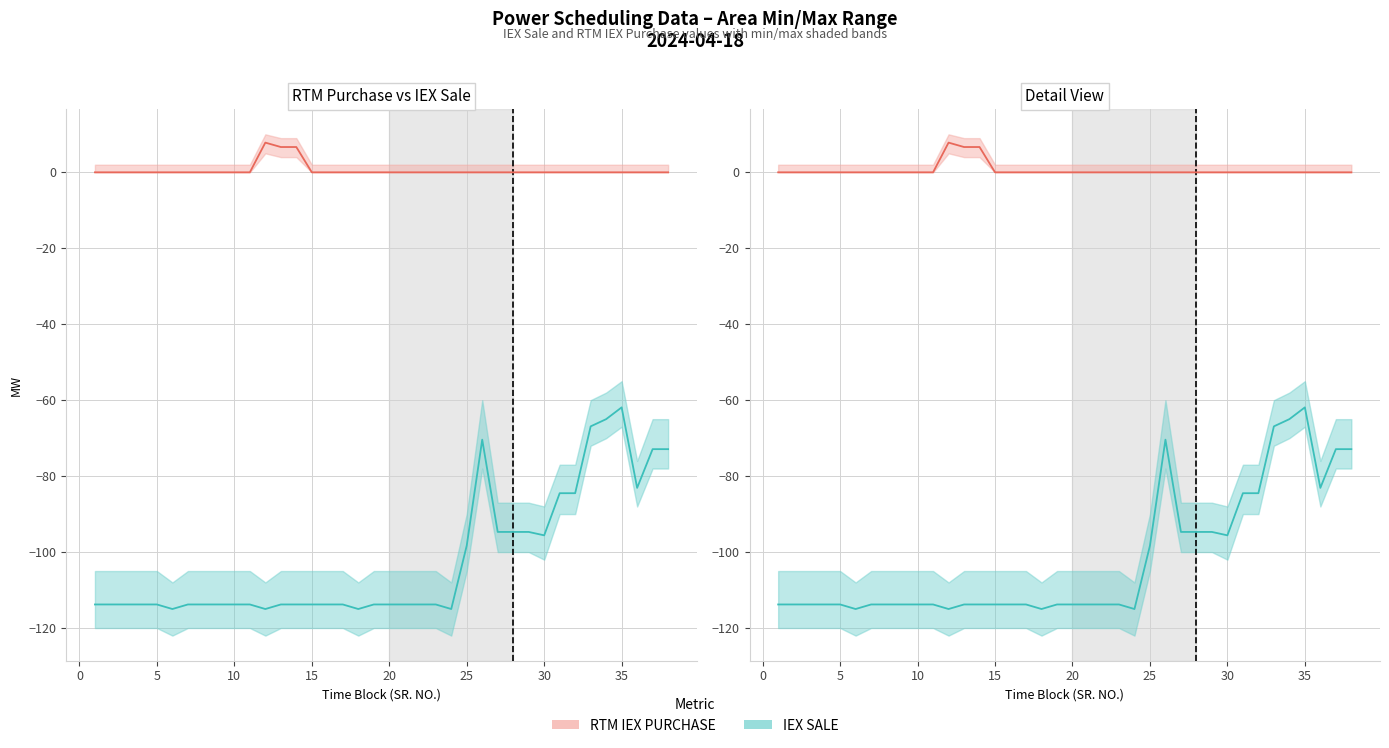

What is the greatest value displayed?

7.8